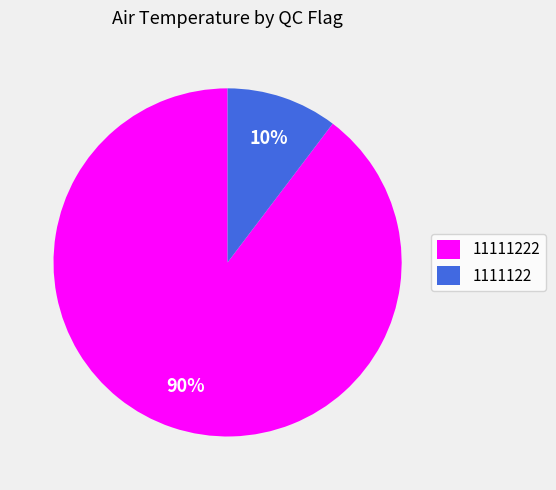

To the nearest percent, what percentage of the pie is 11111222?

90%